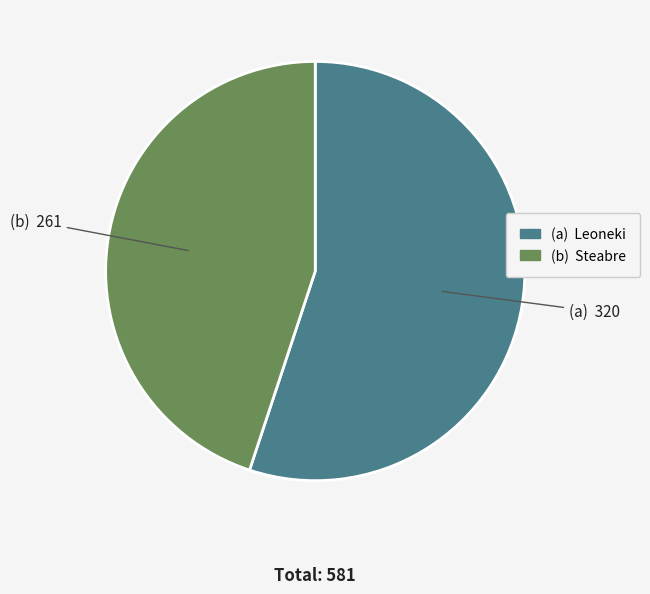

Is there a majority slice in this chart?

Yes